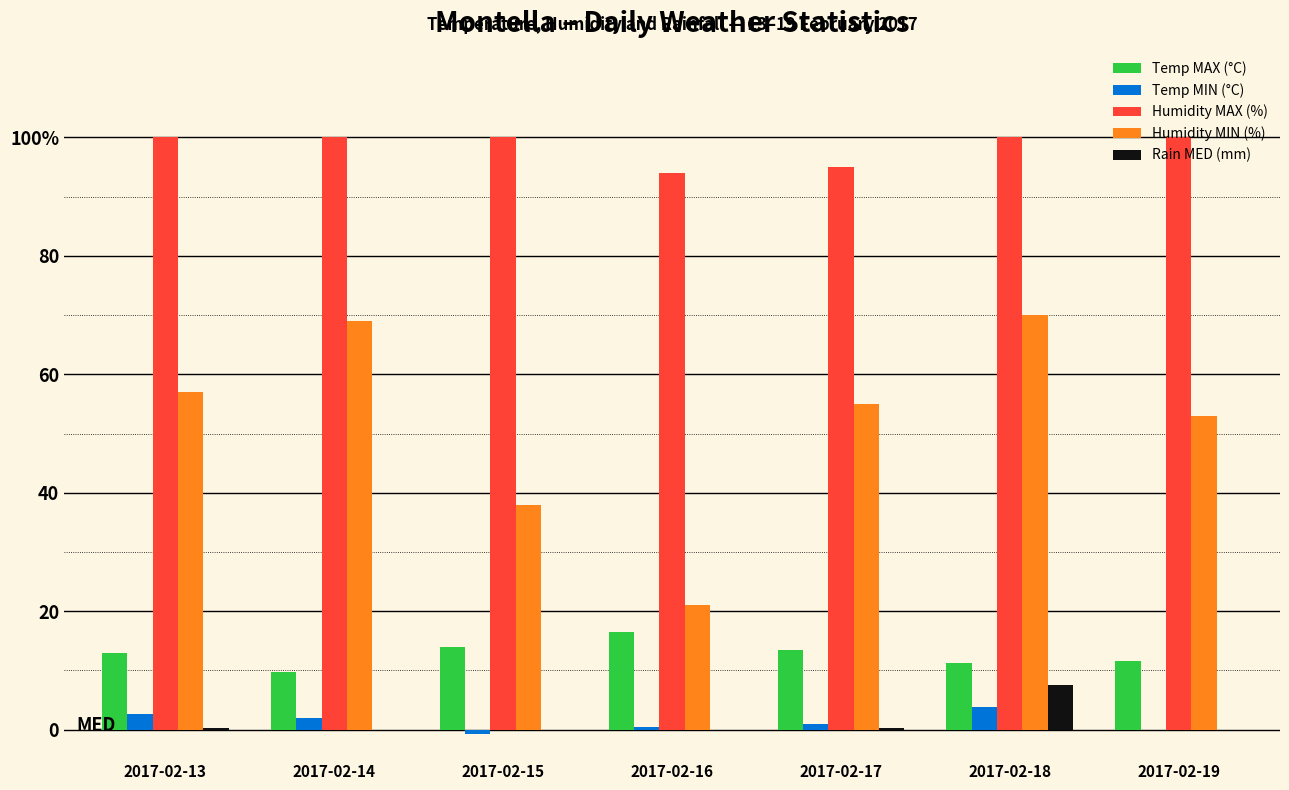

What are all the series names shown in the legend?

Temp MAX (°C), Temp MIN (°C), Humidity MAX (%), Humidity MIN (%), Rain MED (mm)